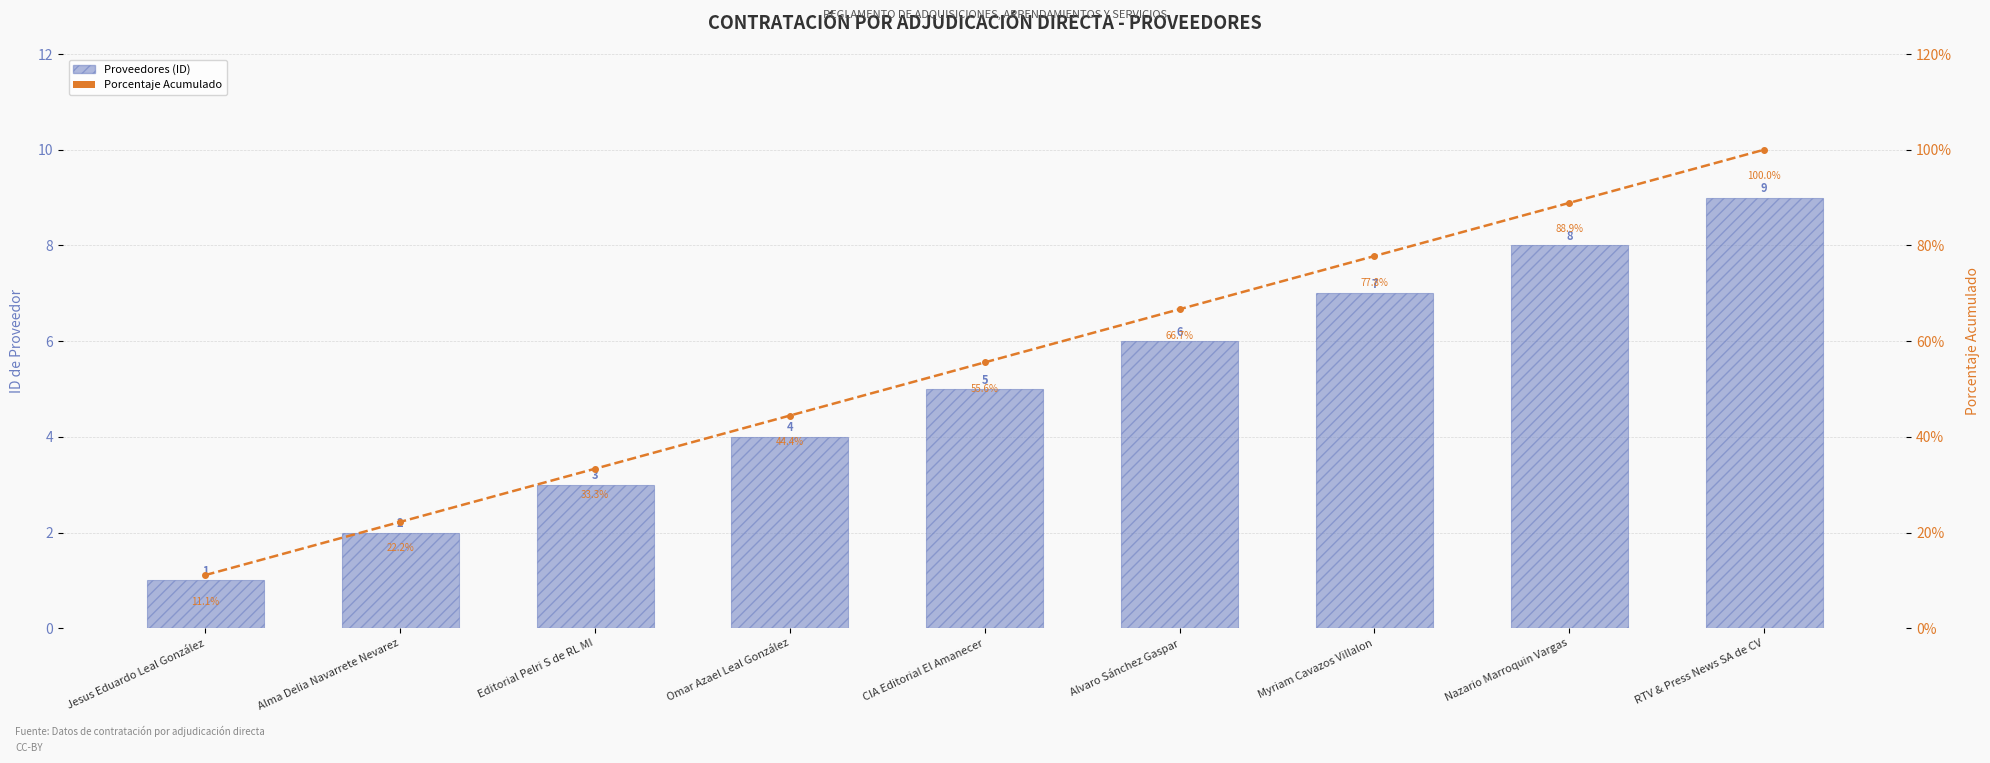

What is the value of the Proveedores (ID) bar at the 7th from the left?

7.0